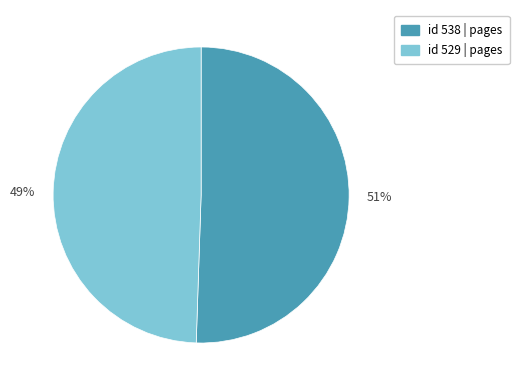

True or false: id 529 | pages accounts for 49% of the total.

True